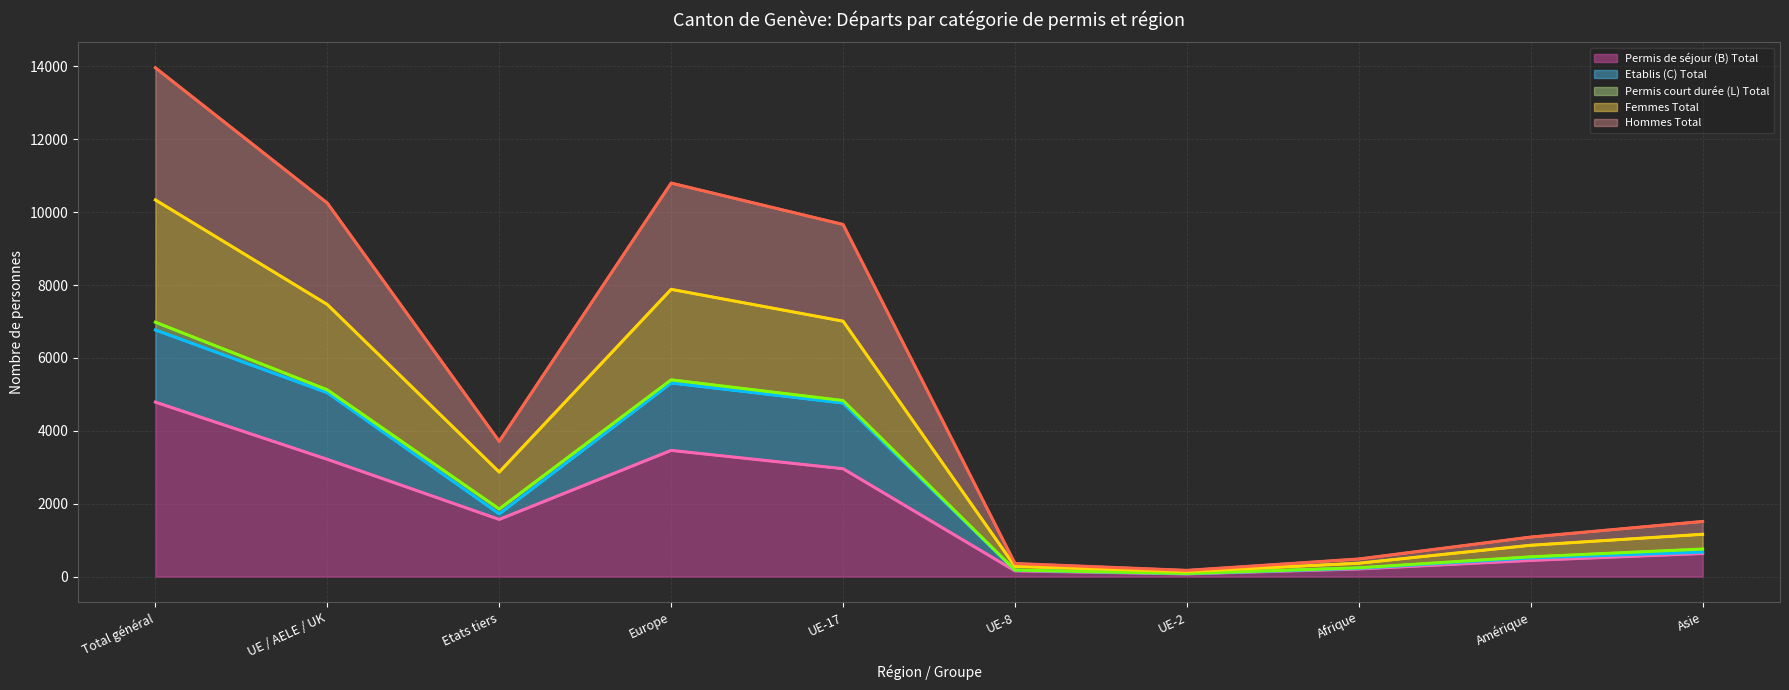

At which category is the sum across all series the highest?

Total général